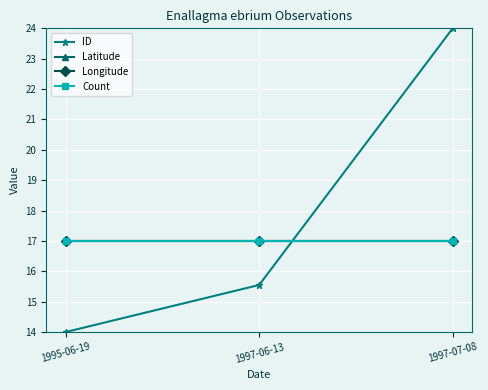

Is it true that Count equals 17.0 at 1997-06-13?

True